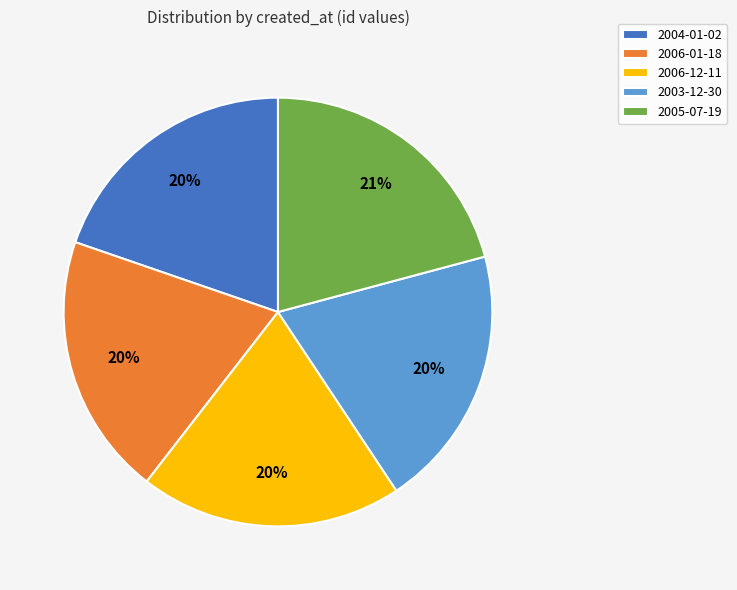

To the nearest percent, what is the average slice percentage?

20%